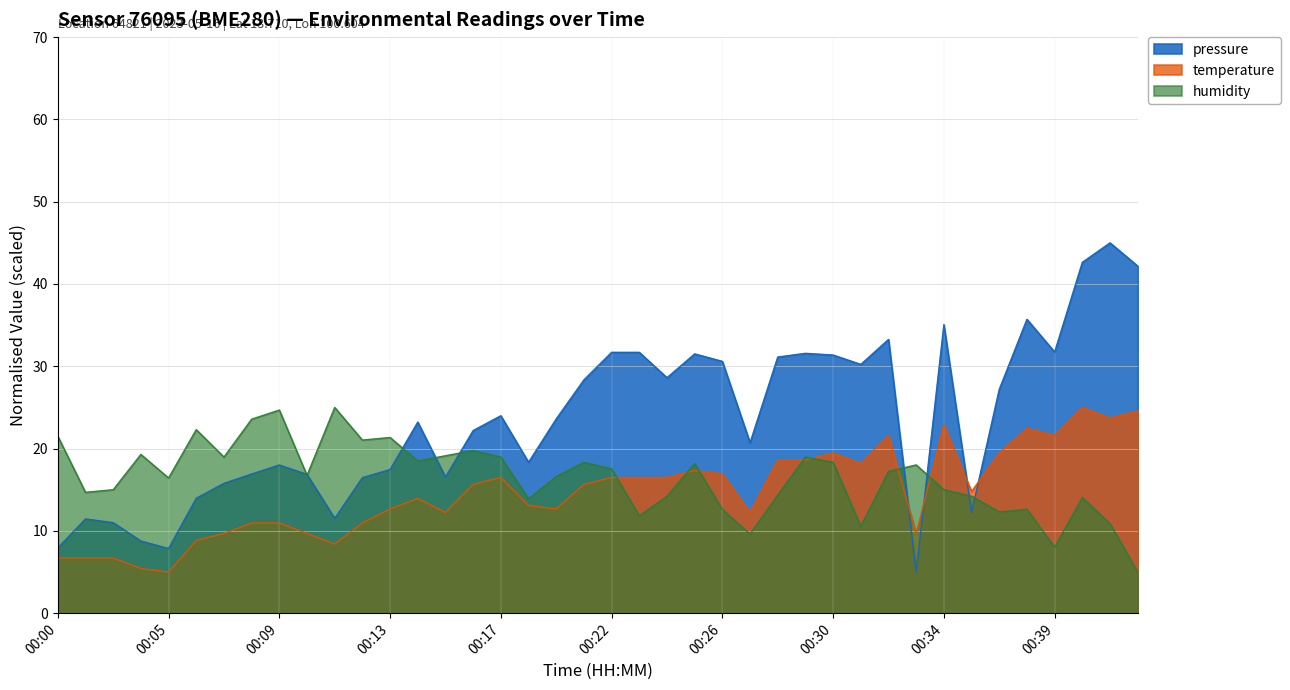

What is the difference between the maximum and minimum values in the humidity series?

20.0